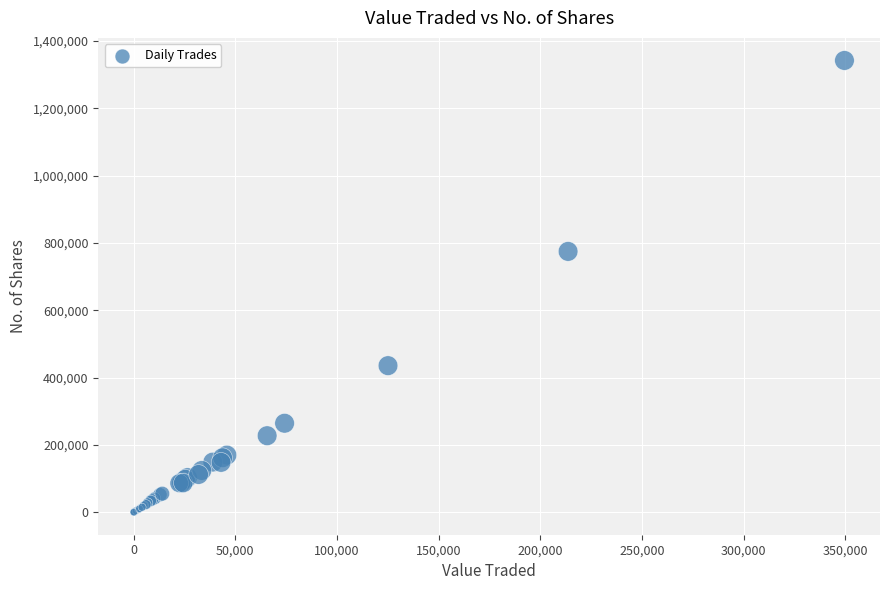

What Y value in the scatter plot is closest to 671479?

775116